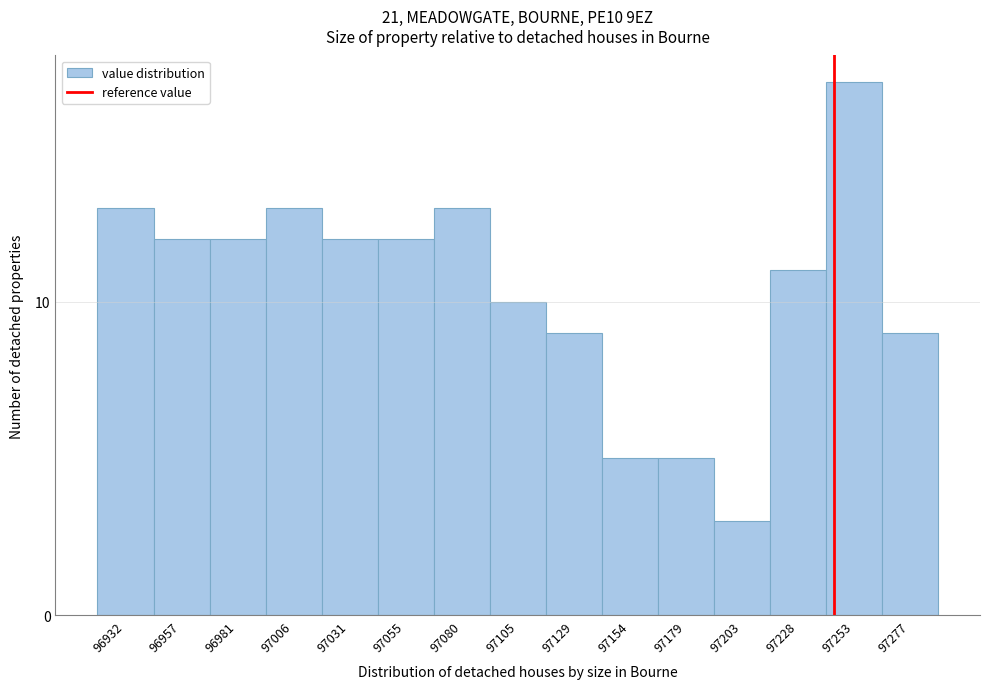

Reading left to right, transcribe all the data shown in this chart.

13	12	12	13	12	12	13	10	9	5	5	3	11	17	9